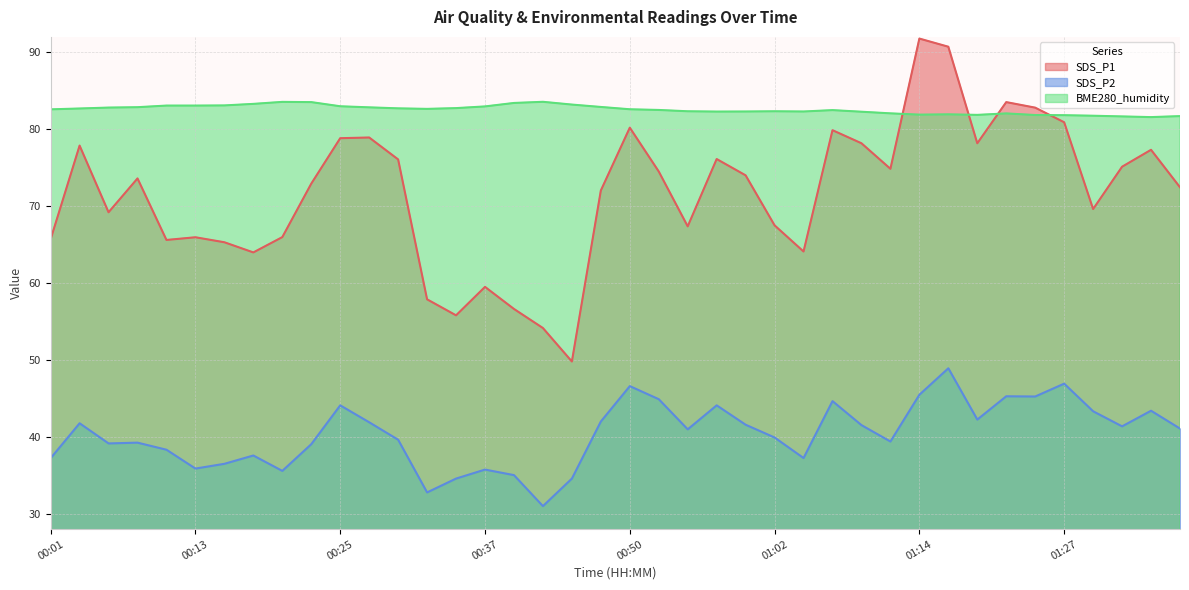

Rank the series by their maximum value, from highest to lowest.

SDS_P1, BME280_humidity, SDS_P2